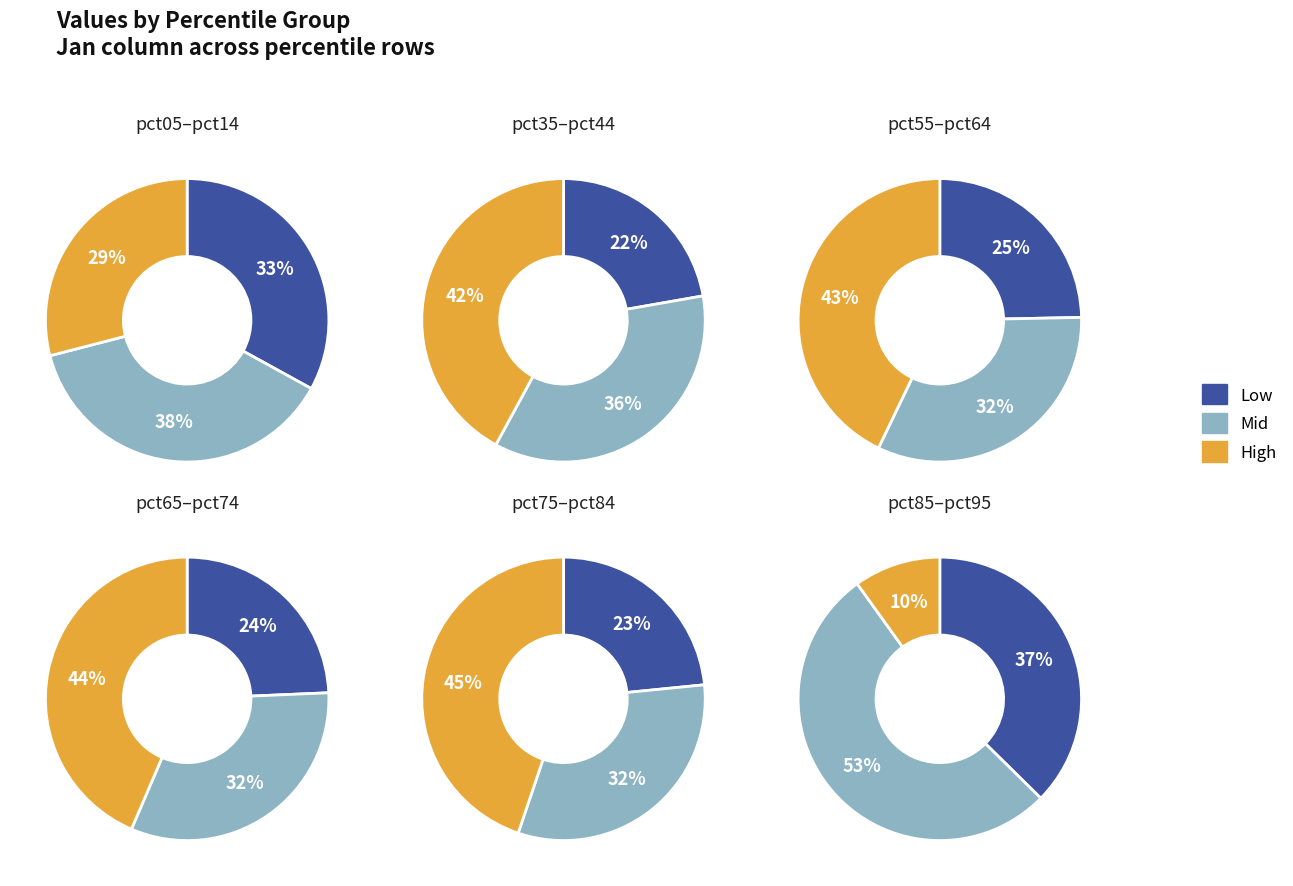

To the nearest percent, what percentage of the pie is pct75?

13%